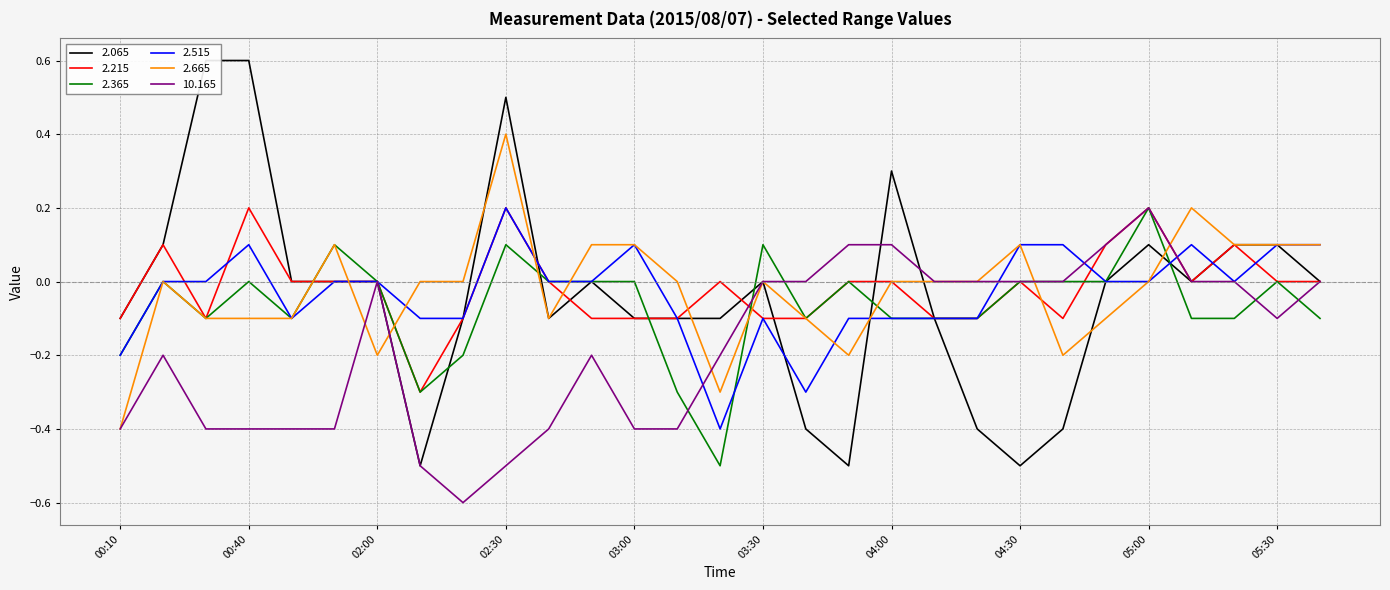

Is it true that 2.515 equals -0.4 at 03:40?

False